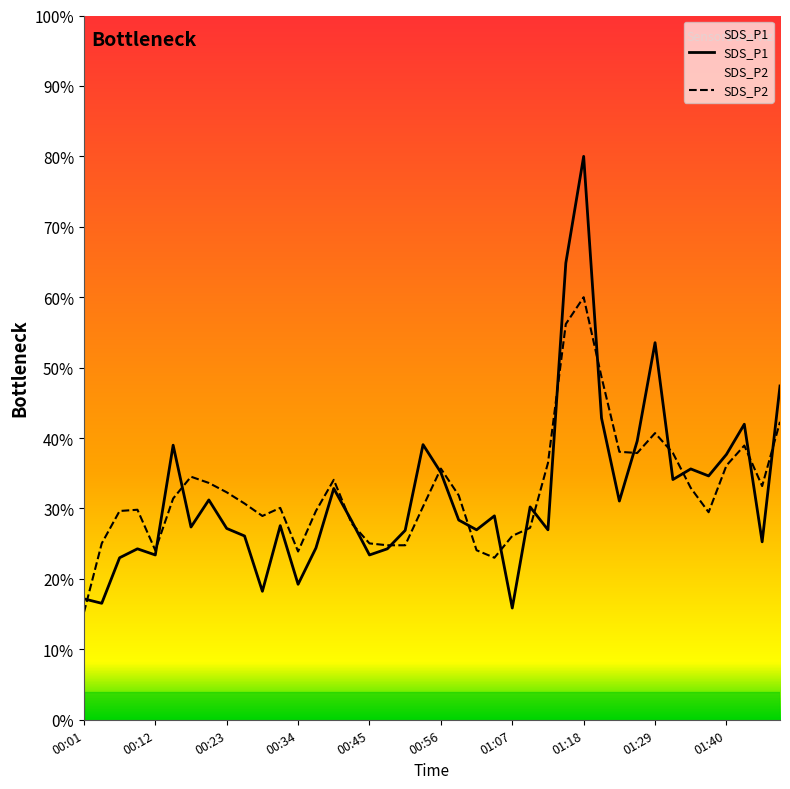

What is the difference between the SDS_P1 values at 00:54 and 00:34?

19.8